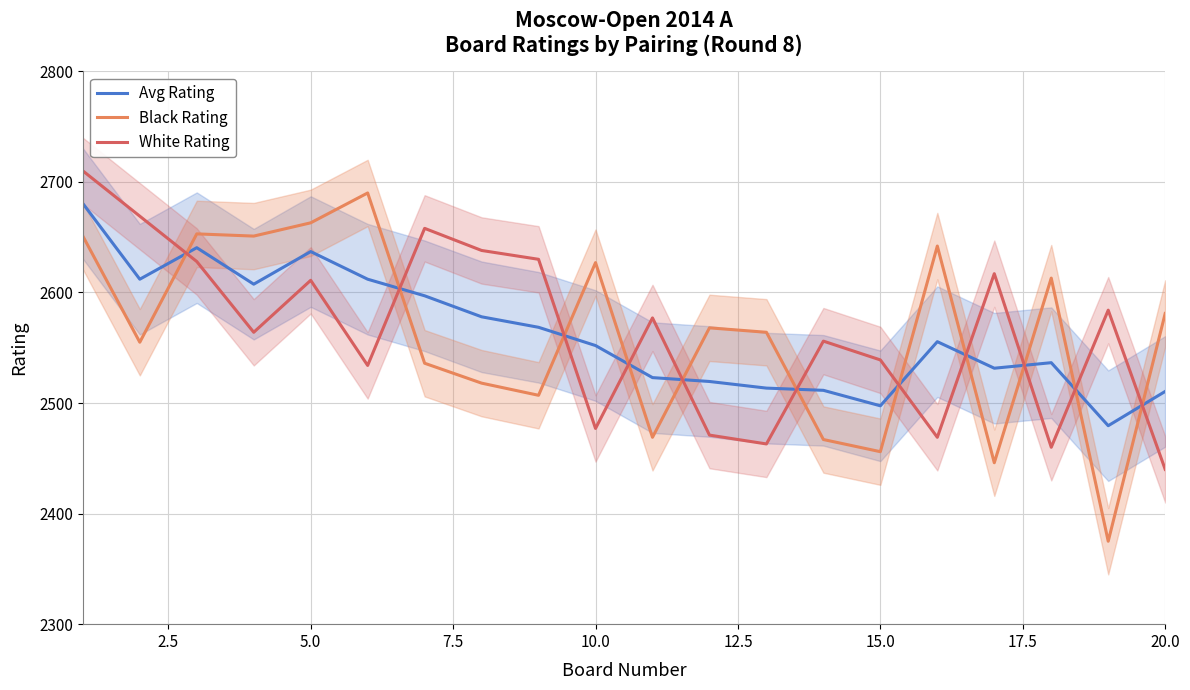

Which series has the largest total across all categories?

White Rating